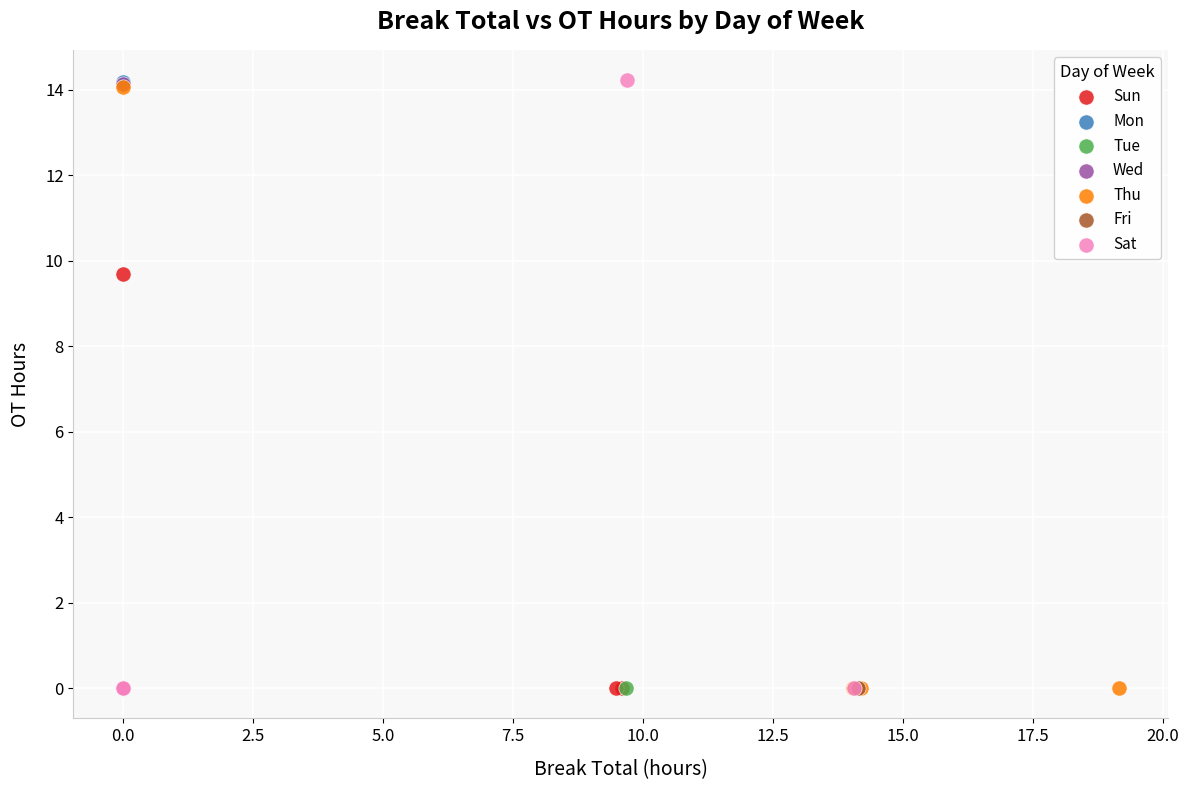

What are all the series names shown in the legend?

Sun, Mon, Tue, Wed, Thu, Fri, Sat